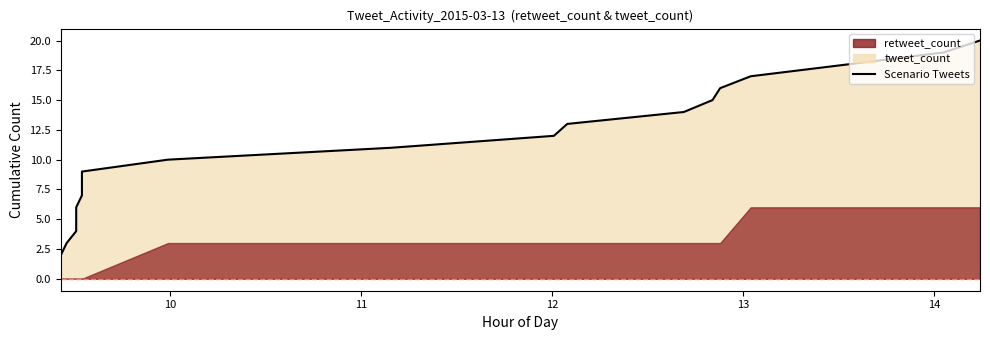

What is the label of the 9th point from the right?

11